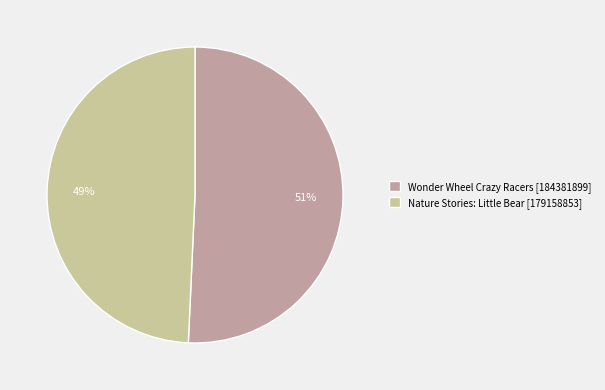

How many segments does this pie chart have?

2